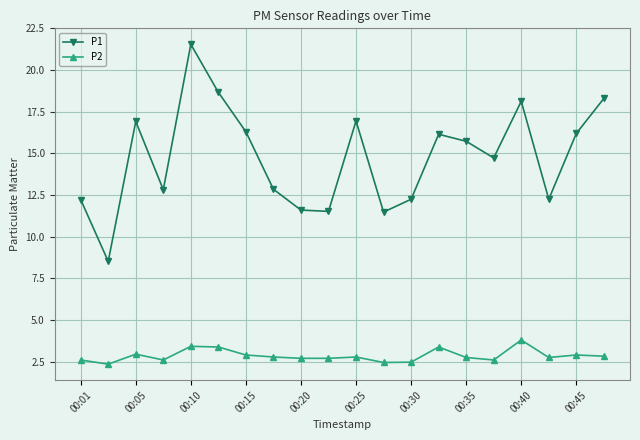

Which series has the largest range (max minus min)?

P1